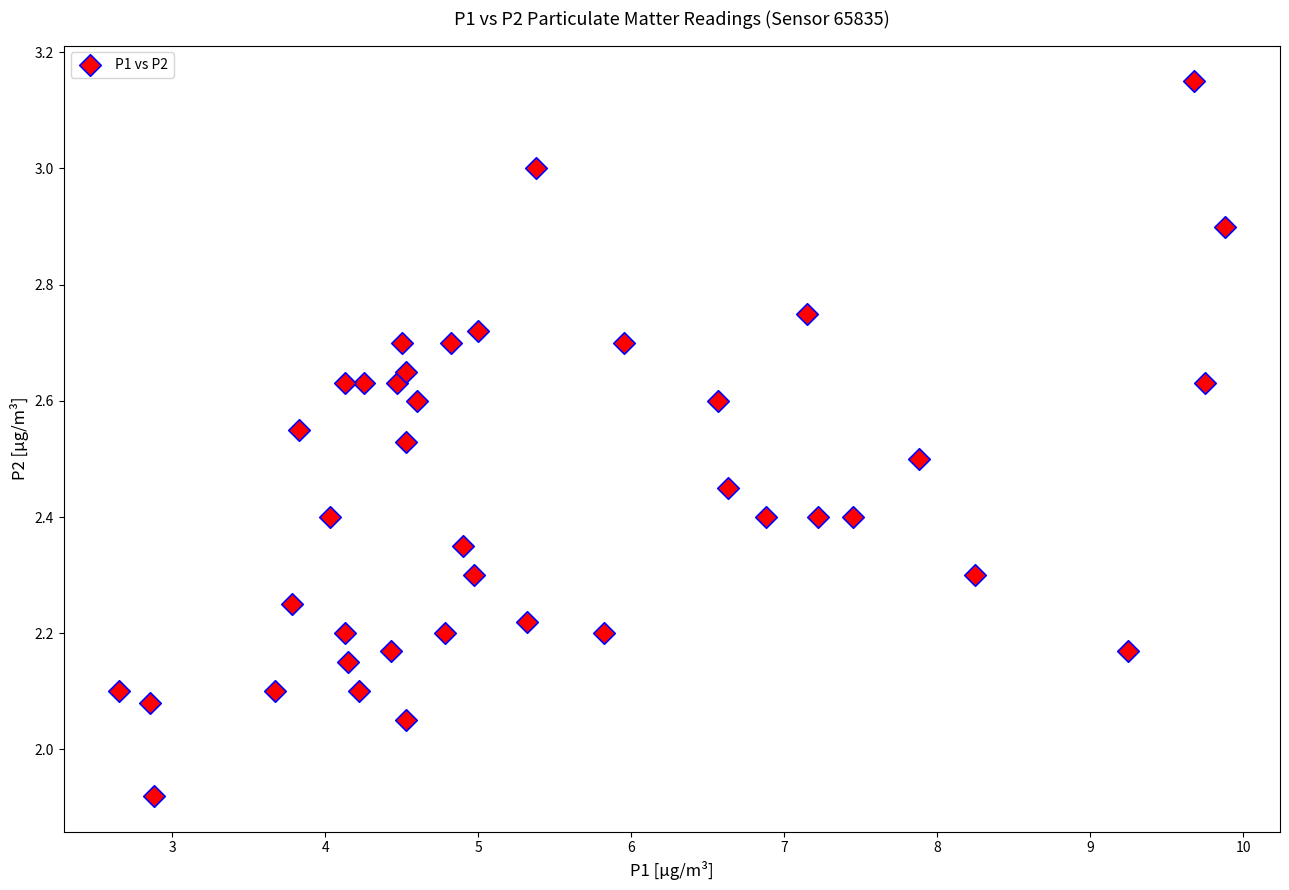

What is the range of Y values (max minus min)?

1.2